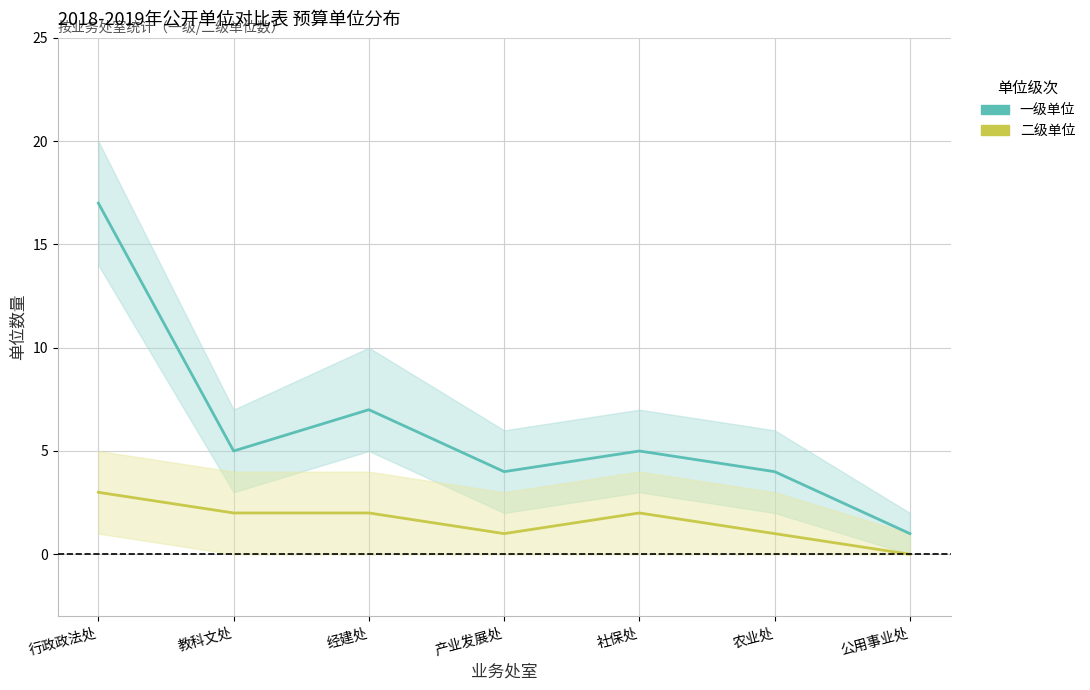

True or false: 一级单位 has more than 0 interior local peaks.

True